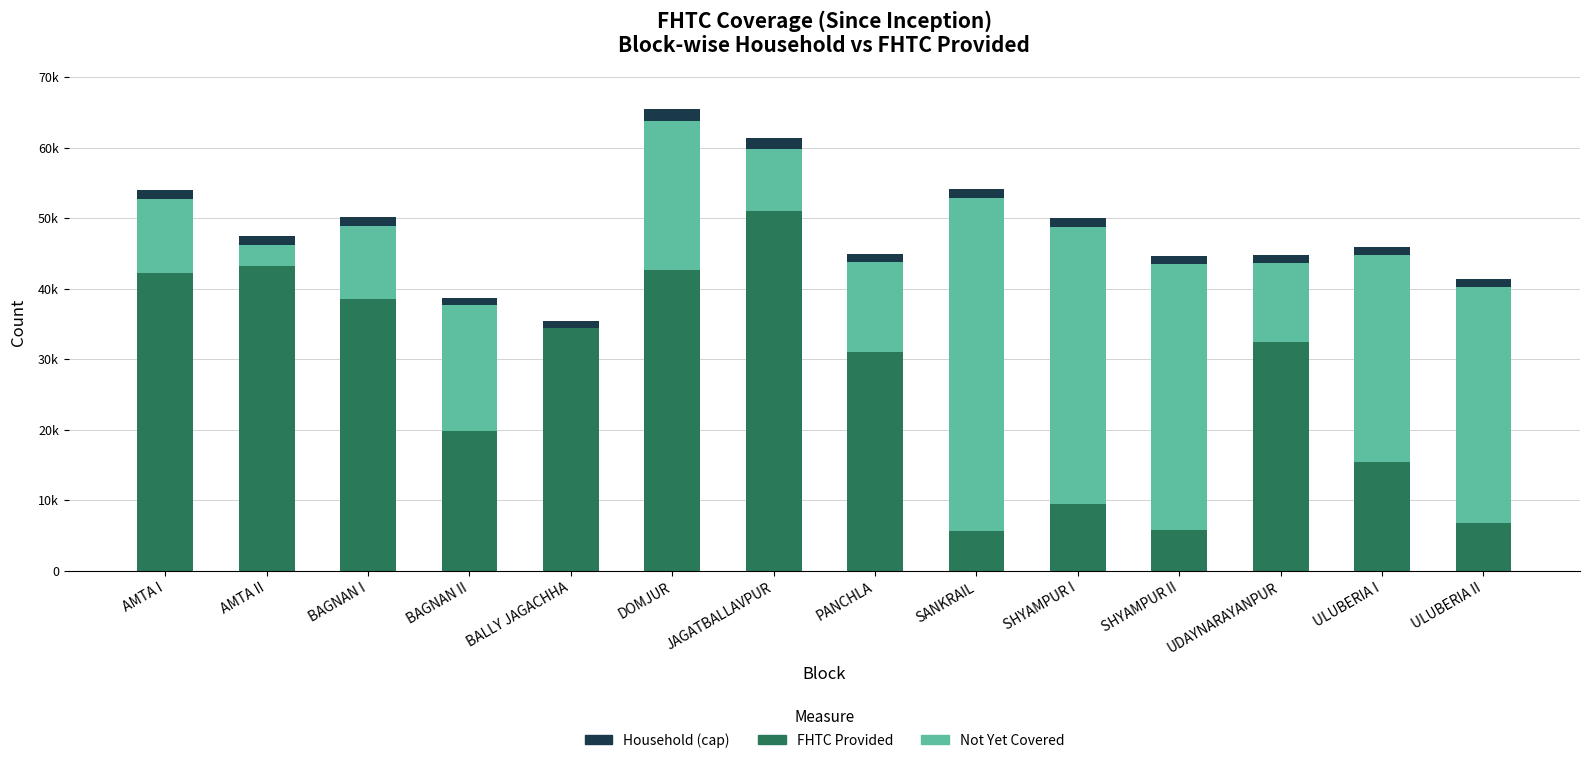

What is the value of the FHTC Provided bar at the 13th from the left?

15430.0